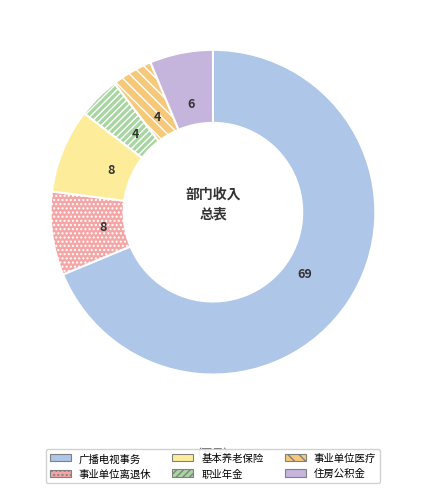

How many slices are in this pie chart?

6